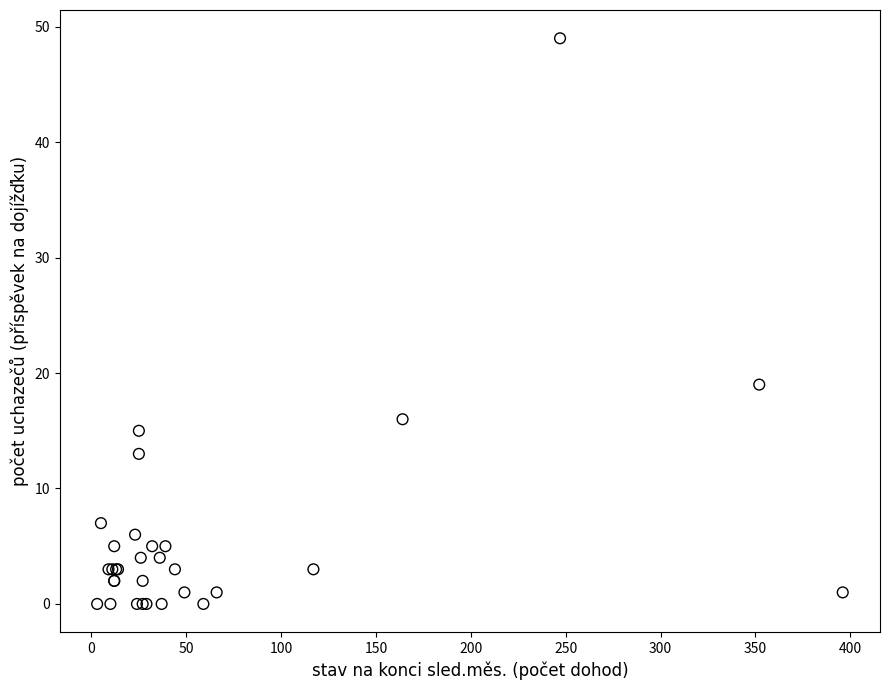

What Y value in the scatter plot is closest to 24?

19